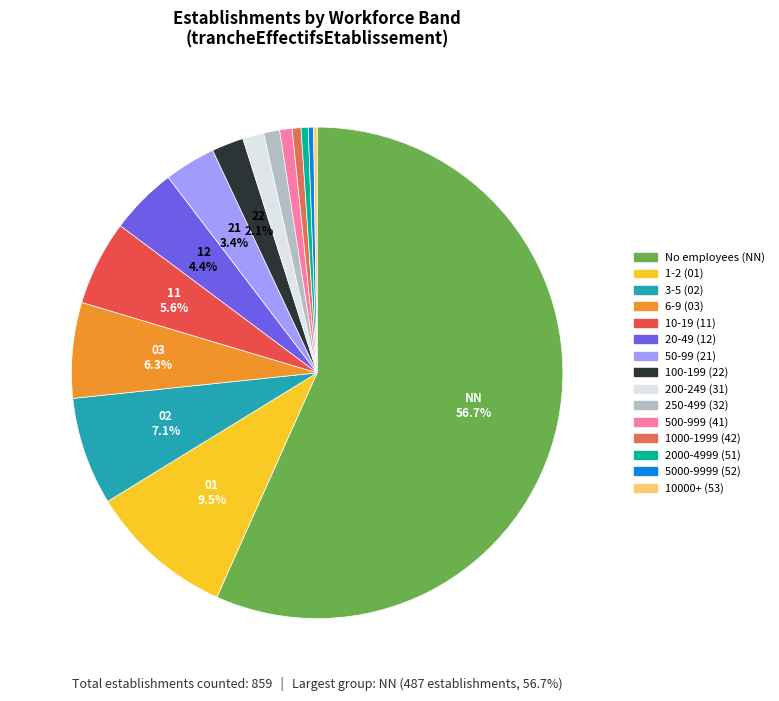

Count the number of slices in the pie.

15